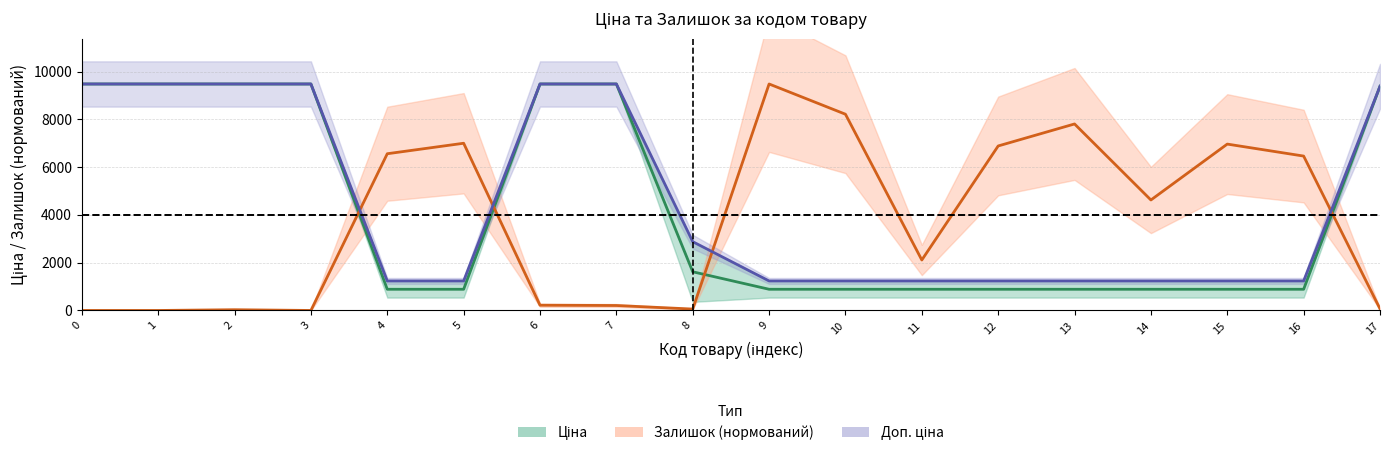

What is the greatest value displayed?

9480.1